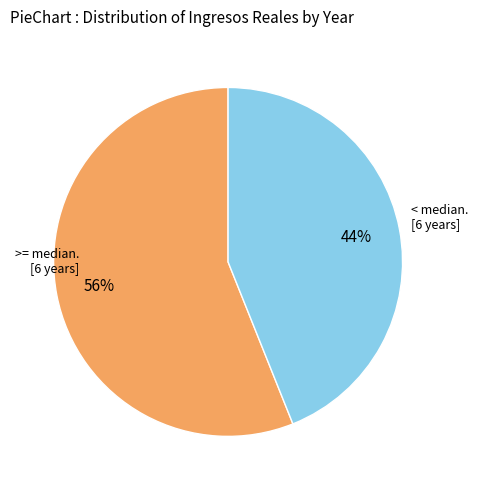

To the nearest percent, what is the average slice percentage?

50%